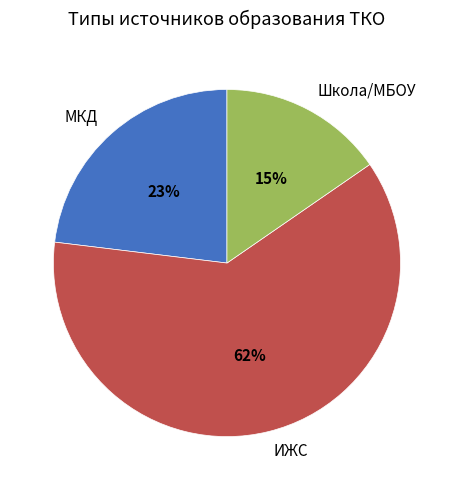

What percentage is the Школа/МБОУ slice, to the nearest percent?

15%